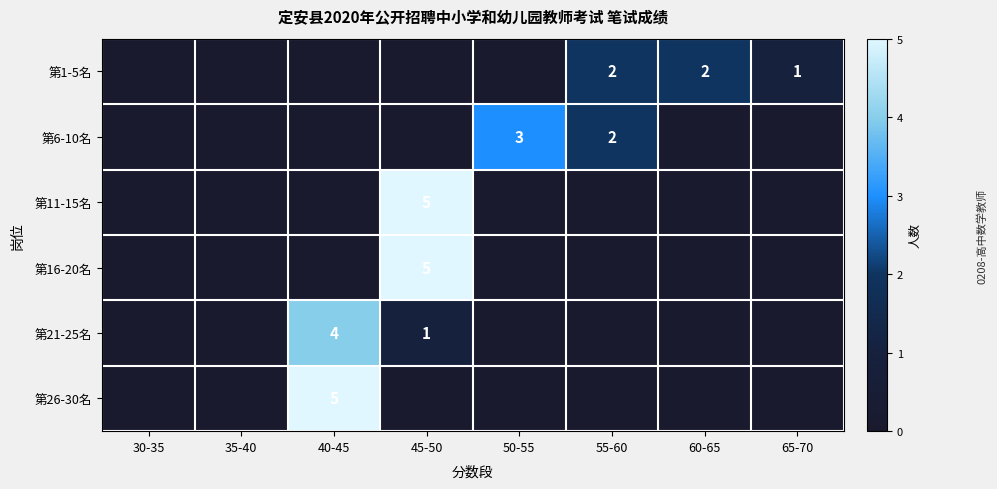

The value of 第16-20名 at 45-50 is 5. True or false?

True